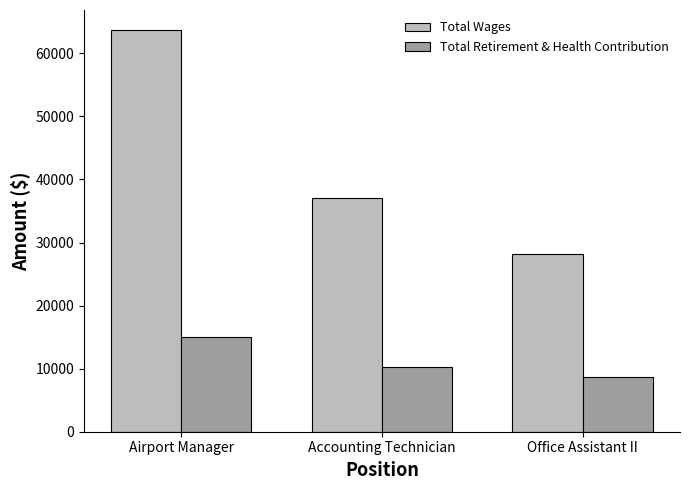

Which category has the highest value in the Total Retirement & Health Contribution series?

Airport Manager